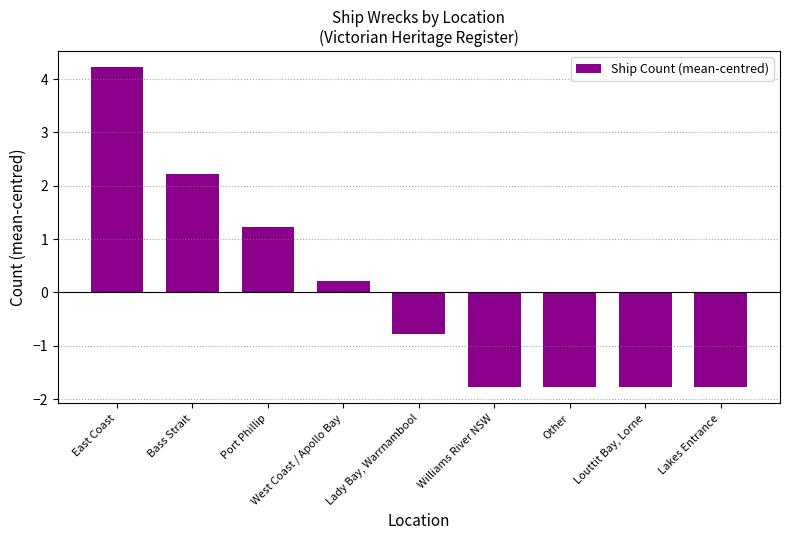

What is the change in value from Bass Strait to Williams River NSW?

-4.0